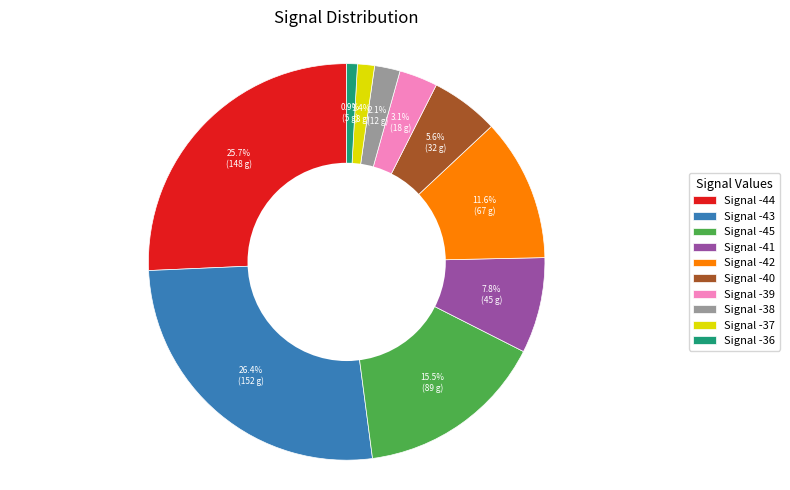

Does Signal -38 account for over 50% of the chart?

No